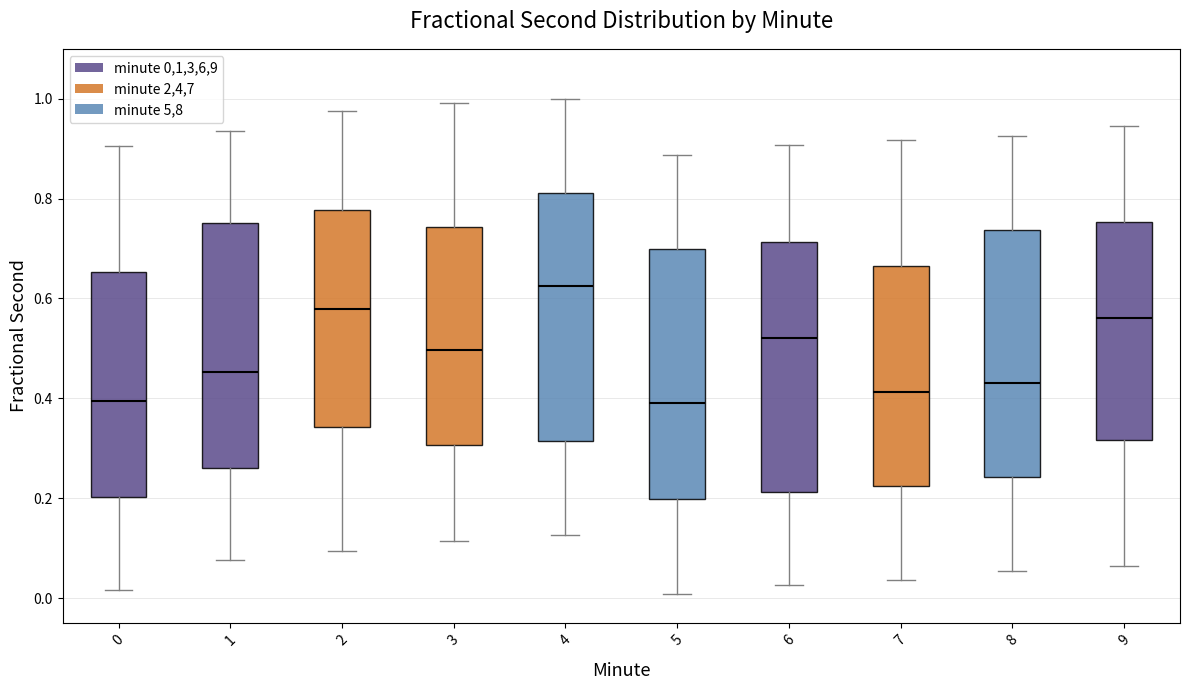

Which box's median line is the highest?

4